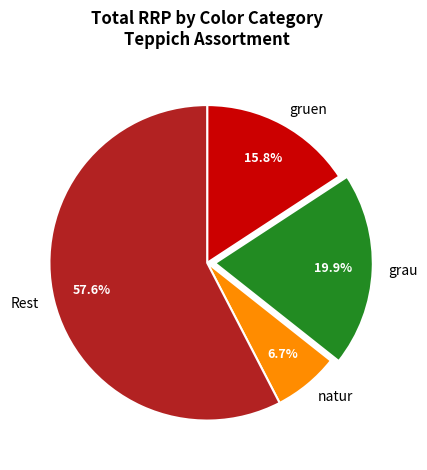

Which has a higher value, gruen or natur?

gruen